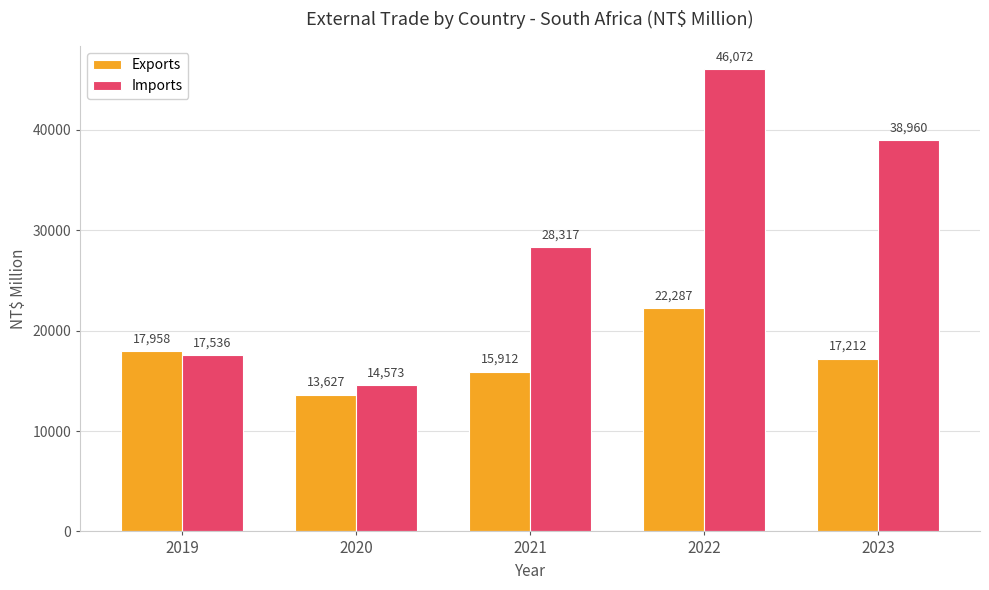

Which series has the largest range (max minus min)?

Imports